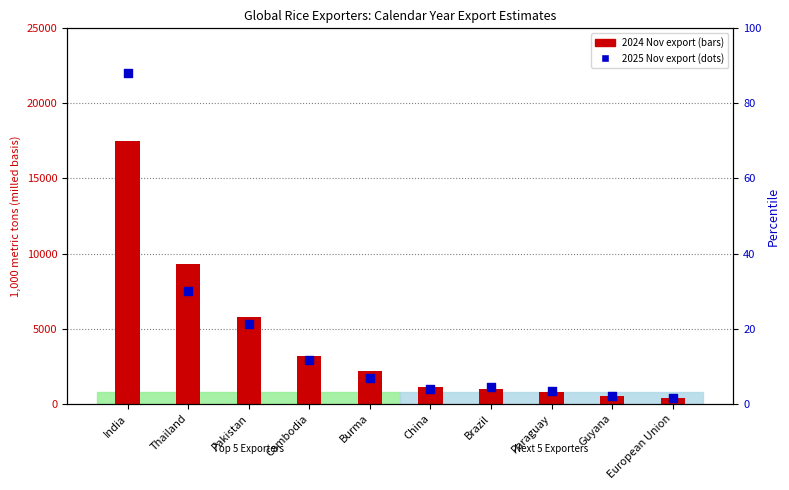

Which series contains the lowest Y value?

2024 Nov